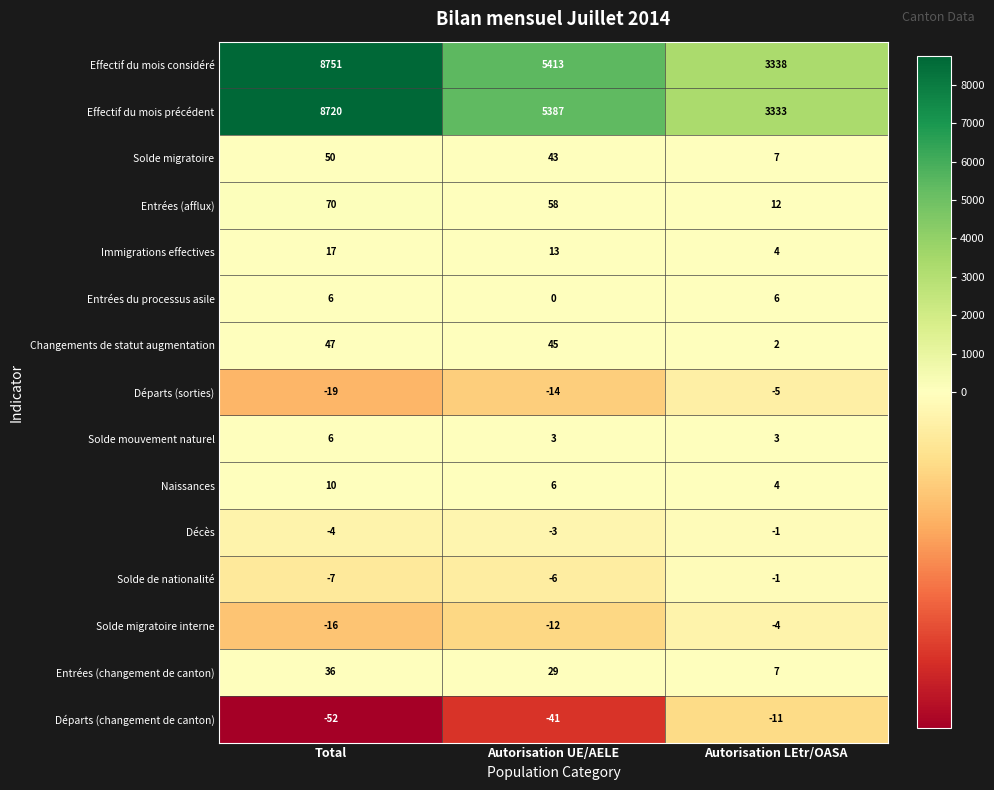

What is the greatest value displayed?

8751